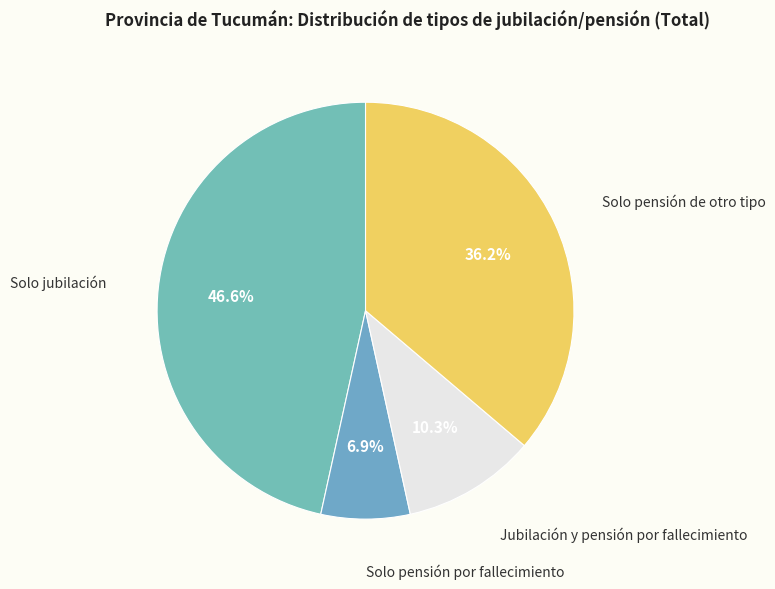

Which slice is the largest?

Solo jubilación